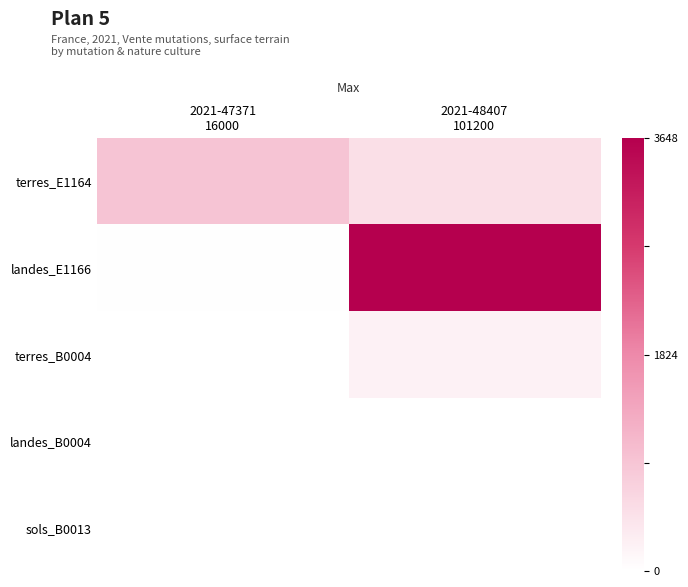

How many series are shown in this chart?

5